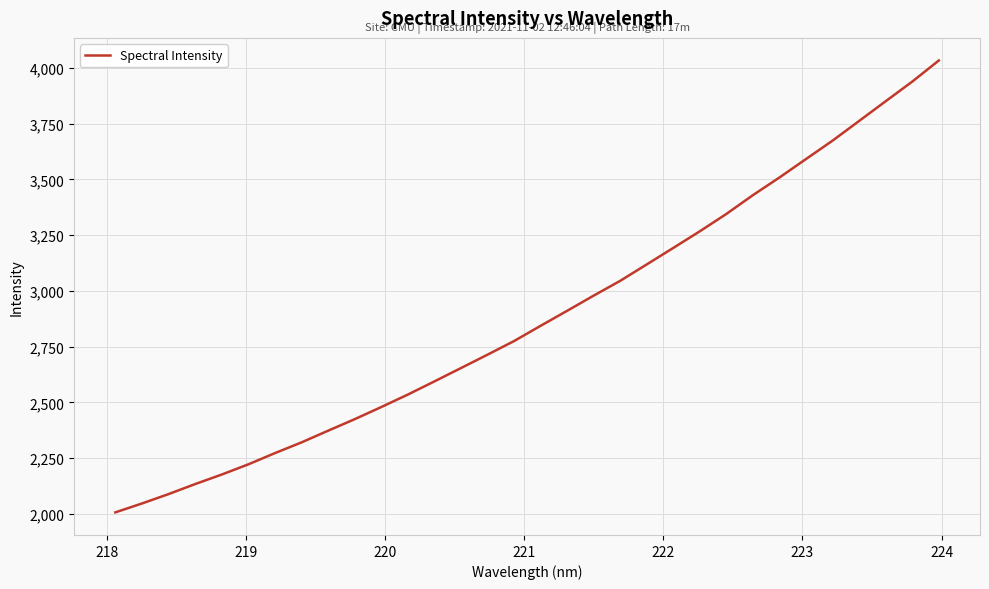

What is the smallest value displayed?

2006.4